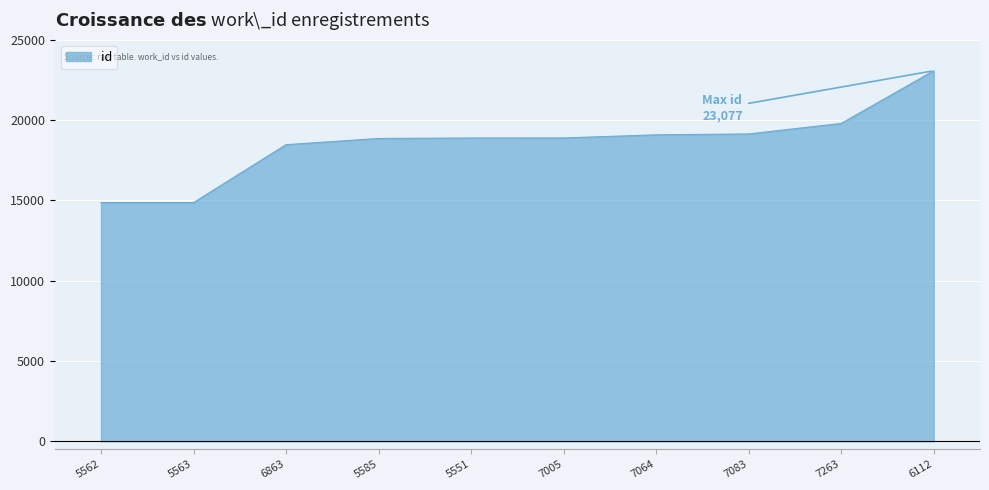

How many categories are shown in the chart?

10